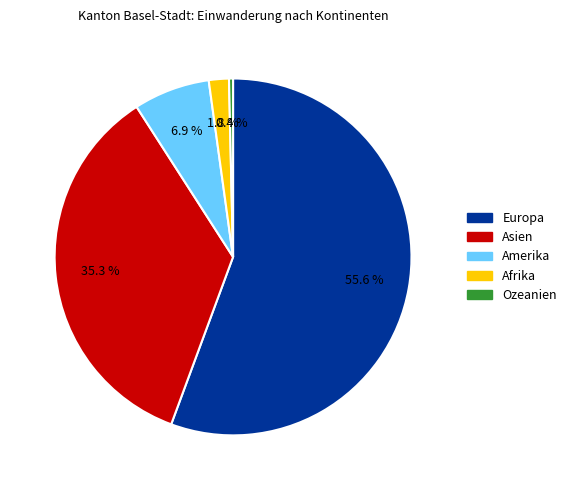

Between Ozeanien and Asien, which is larger?

Asien